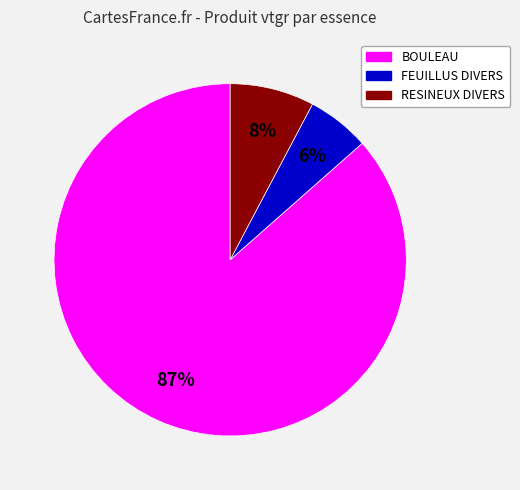

Which slice is the largest?

BOULEAU